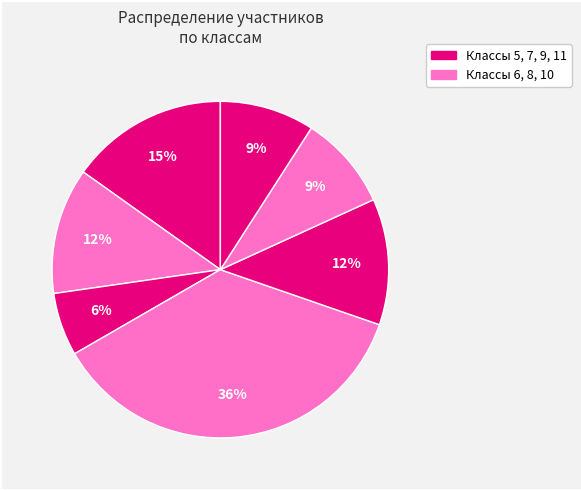

How many slices are in this pie chart?

7